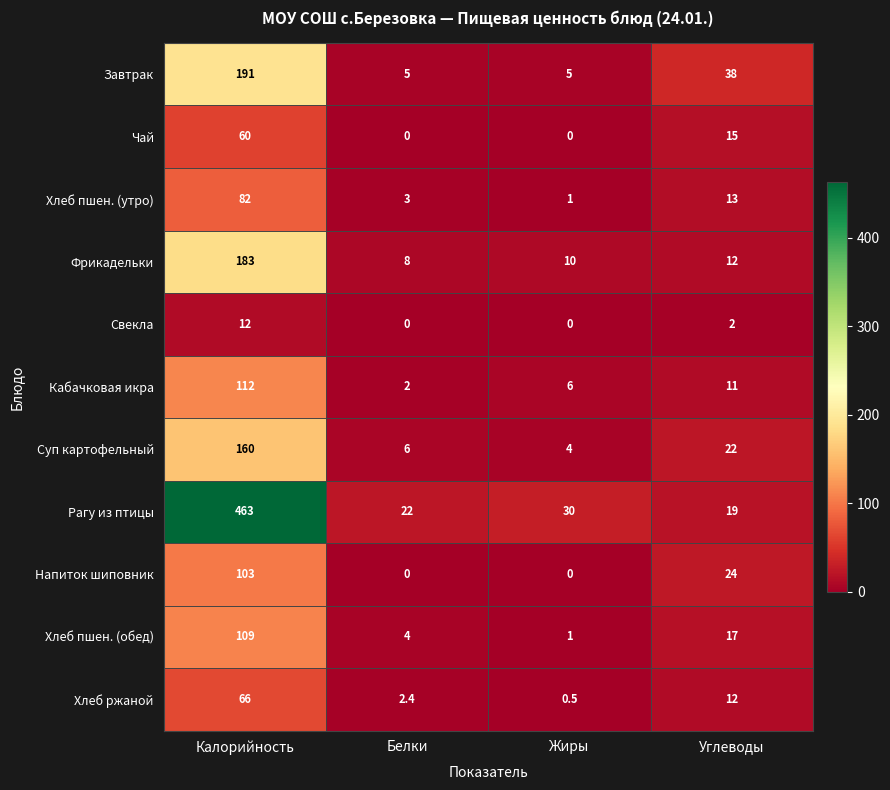

Rank the categories by Хлеб пшен. (утро) value from highest to lowest.

Калорийность, Углеводы, Белки, Жиры